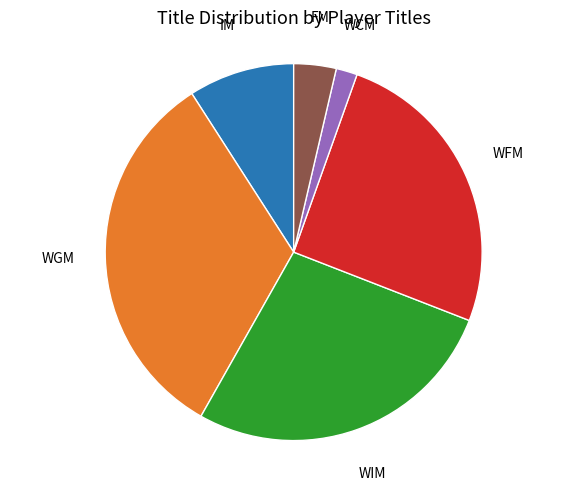

Which category has the smallest portion of the pie?

WCM